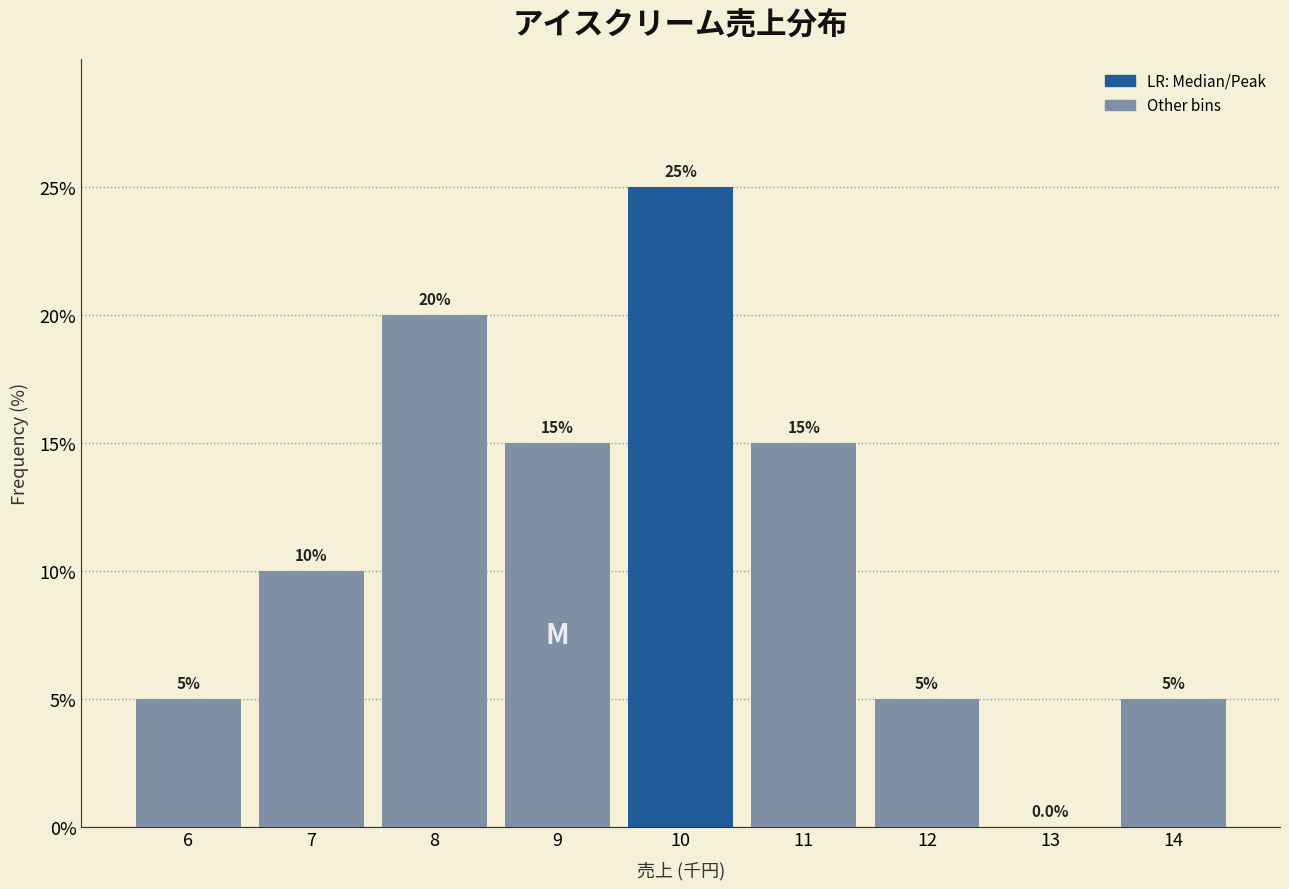

Reading left to right, list every bar in this chart as the range it spans on the x-axis followed by its height.

5.5 to 6.5: 5.0
6.5 to 7.5: 10.0
7.5 to 8.5: 20.0
8.5 to 9.5: 15.0
9.5 to 10.5: 25.0
10.5 to 11.5: 15.0
11.5 to 12.5: 5.0
12.5 to 13.5: 0.0
13.5 to 14.5: 5.0